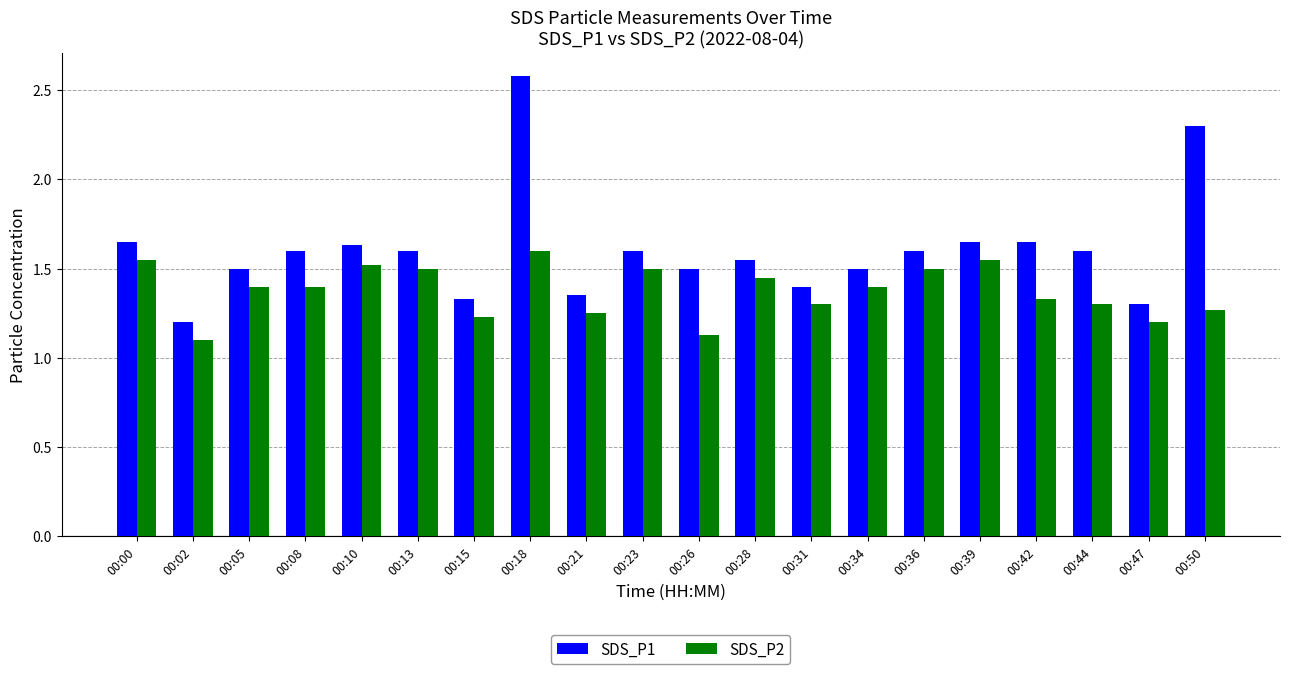

Is the value of SDS_P2 at 00:31 greater than the value of SDS_P1 at 00:34?

No